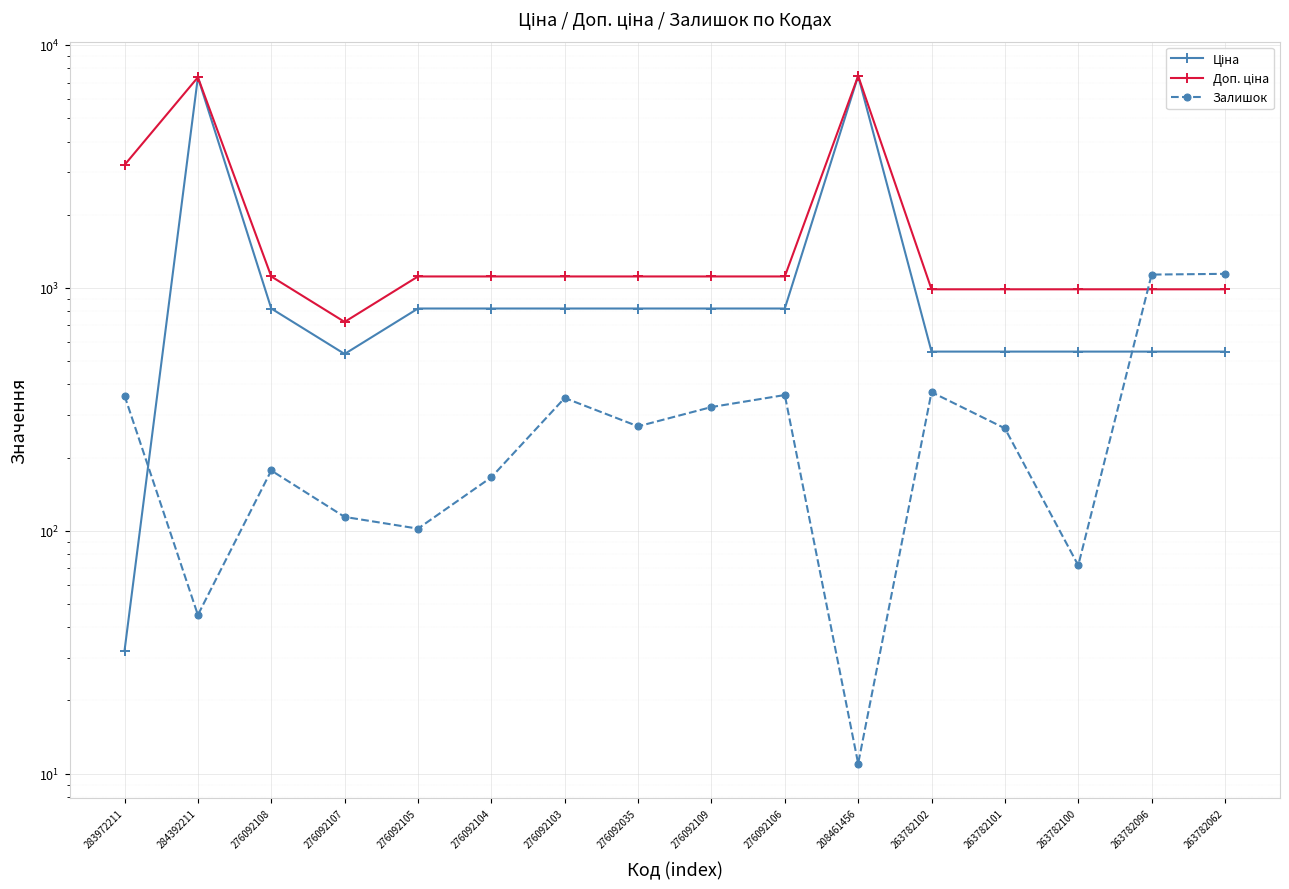

At which label does Ціна reach its minimum?

283972211